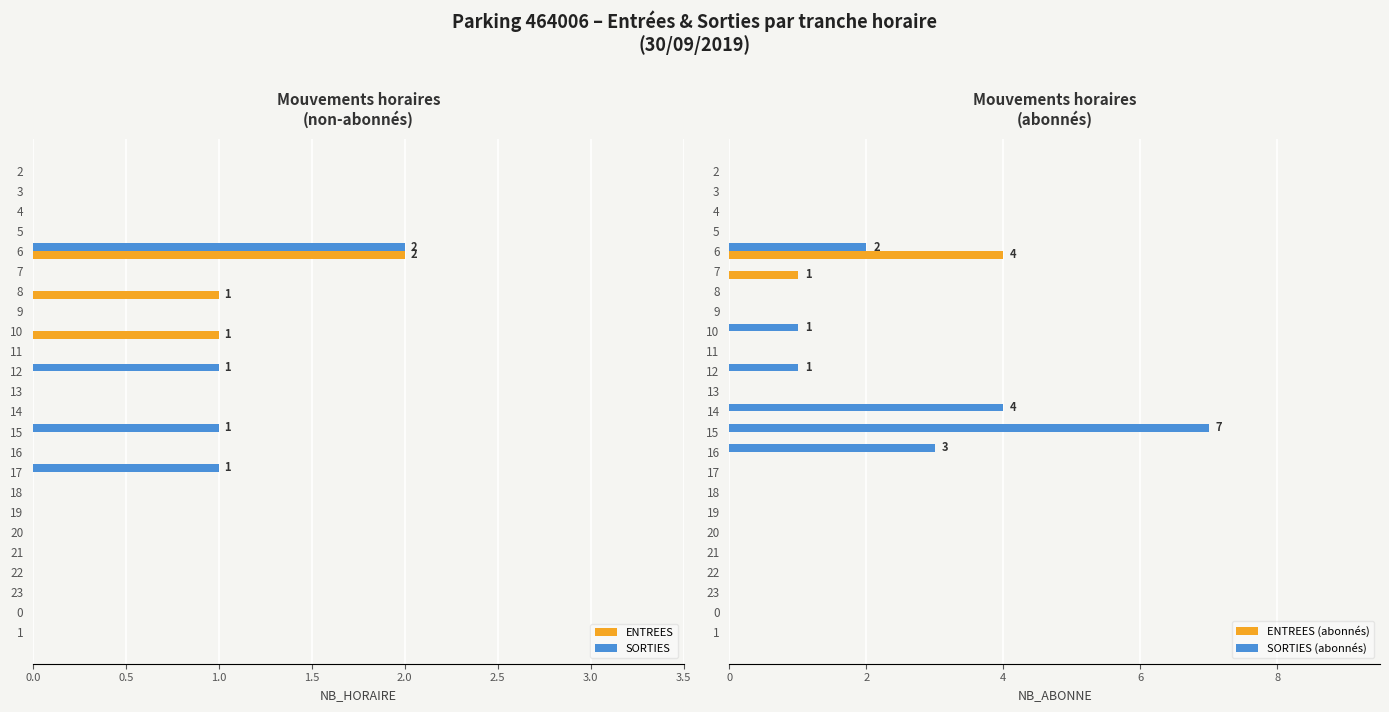

What is the difference between the maximum and minimum values in the ENTREES (abonnés) series?

4